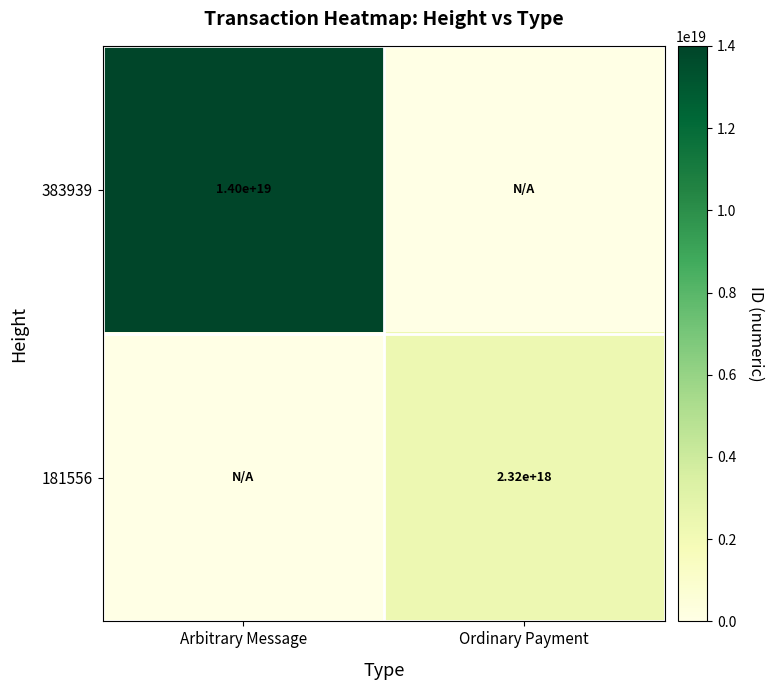

The 383939 series shows 19599404576806498304 at Arbitrary Message. True or false?

False